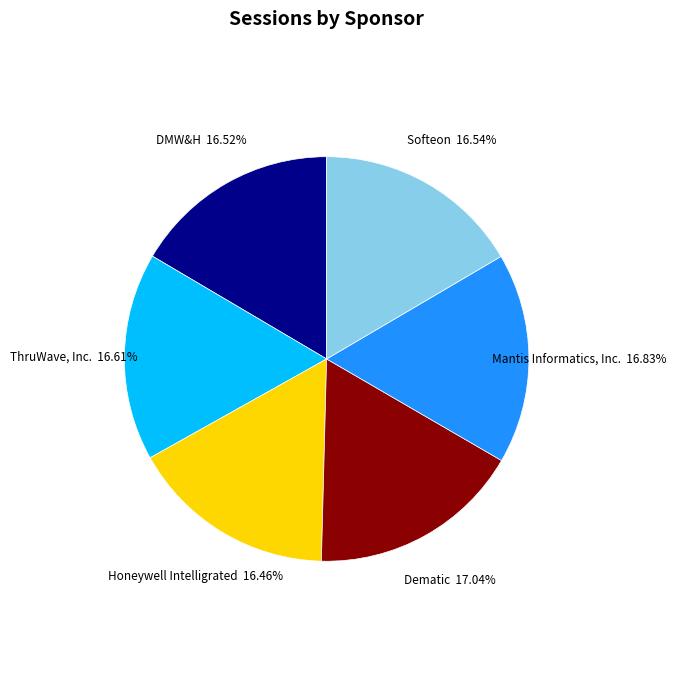

What percentage do ThruWave, Inc. and Dematic together represent?

33.6%